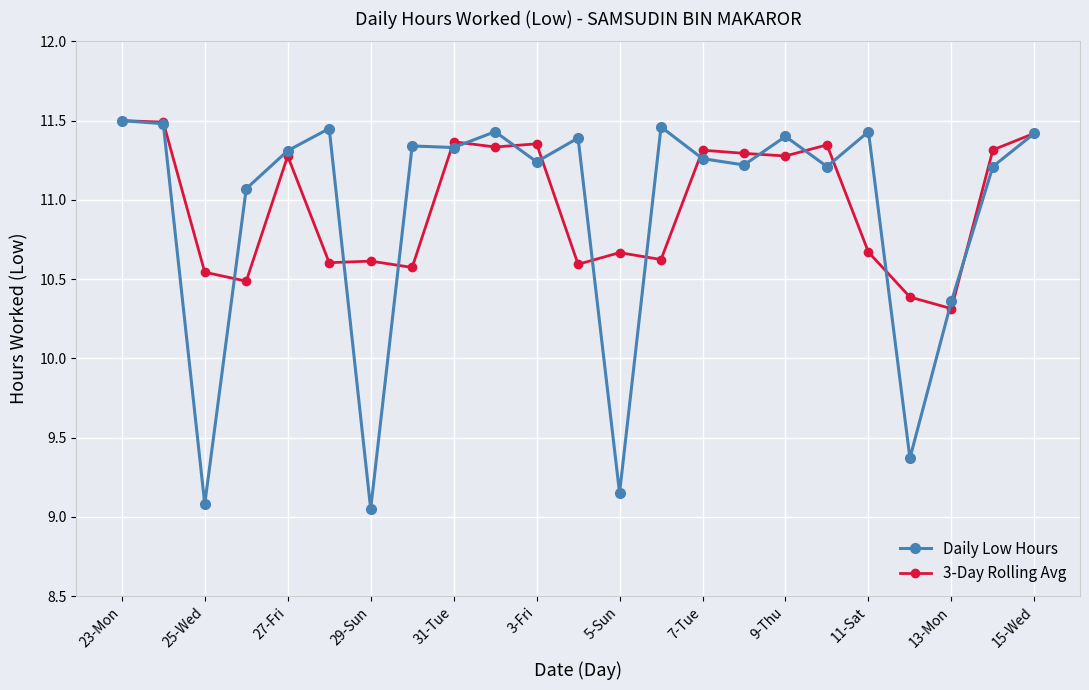

Which series has the largest range (max minus min)?

Daily Low Hours